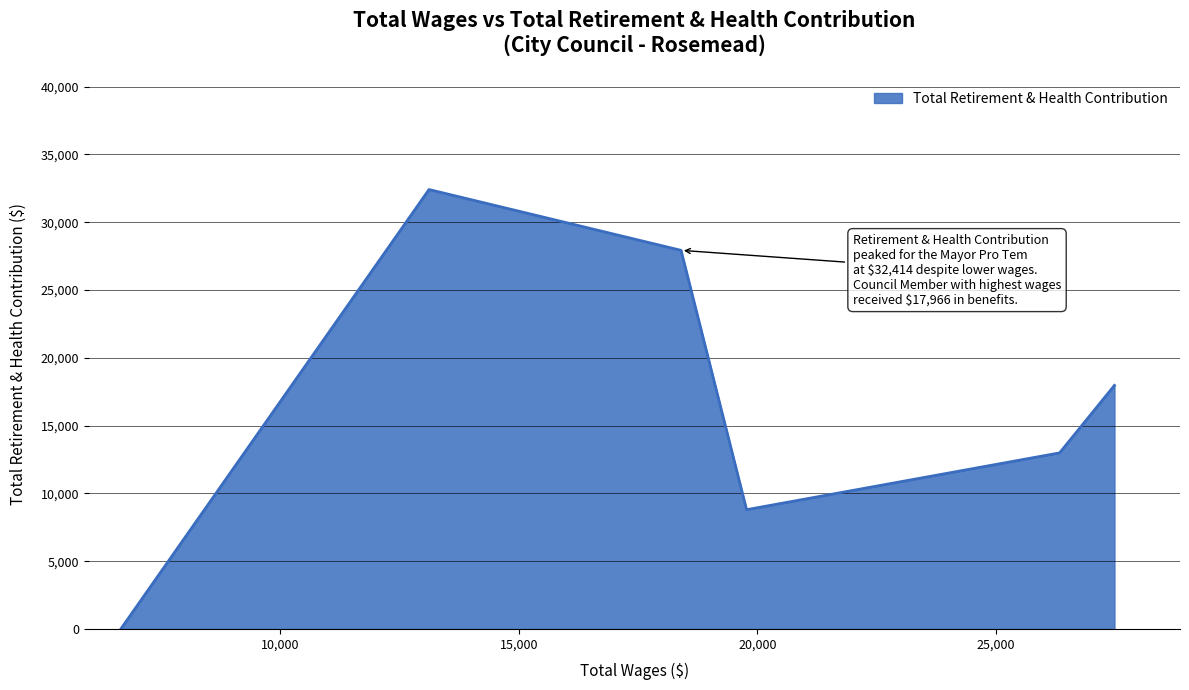

What is the greatest value displayed?

32414